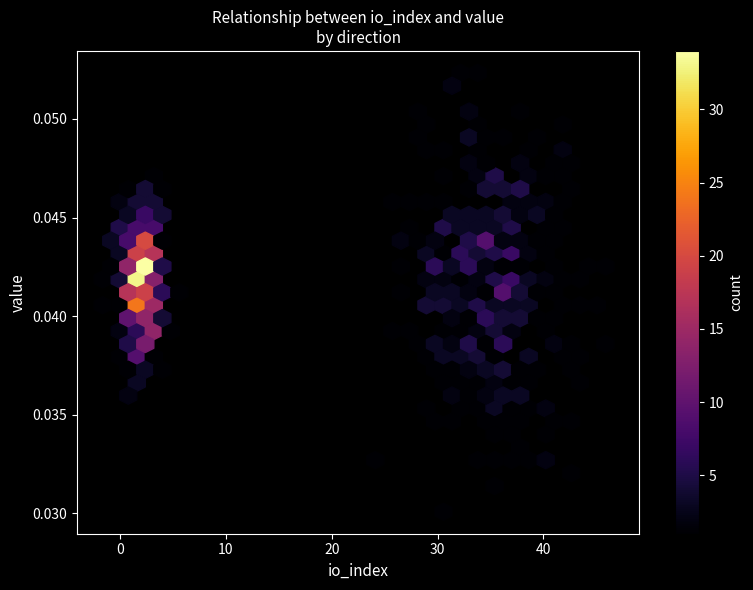

What is the difference between the highest and lowest values at io_index?

33.0